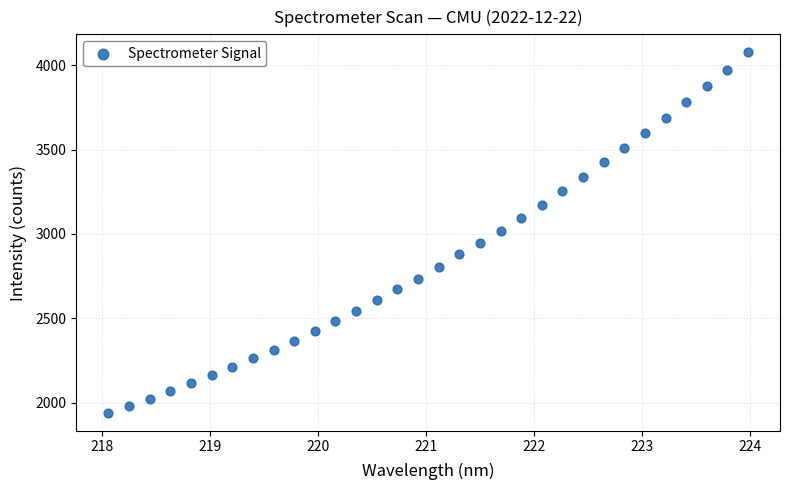

What is the range of X values (max minus min)?

5.9